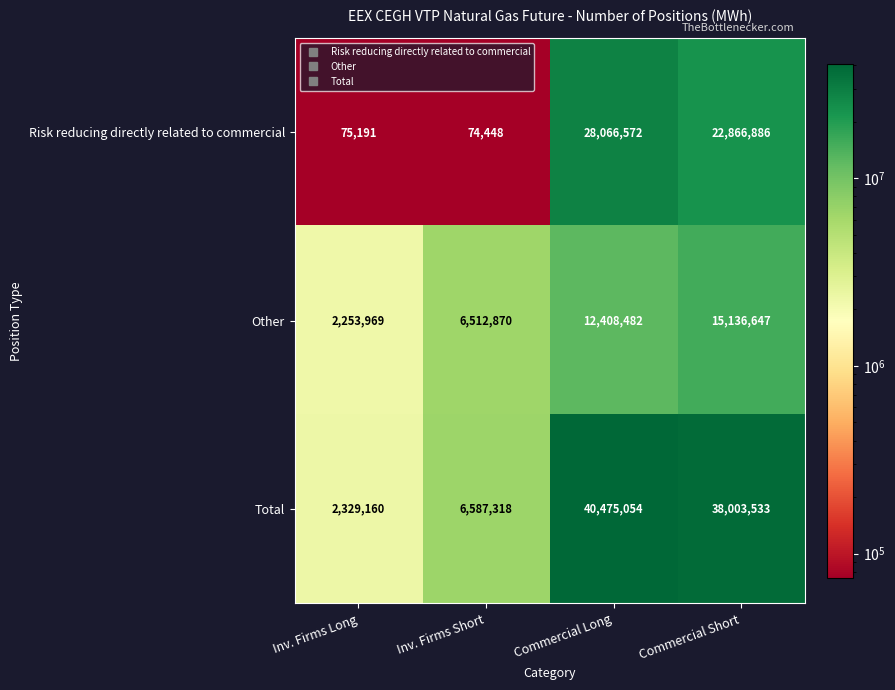

Reading left to right, what are all the values shown in this chart?

Risk reducing directly related to commercial: 75191	74448	28066572	22866886
Other: 2253969	6512870	12408482	15136647
Total: 2329160	6587318	40475054	38003533